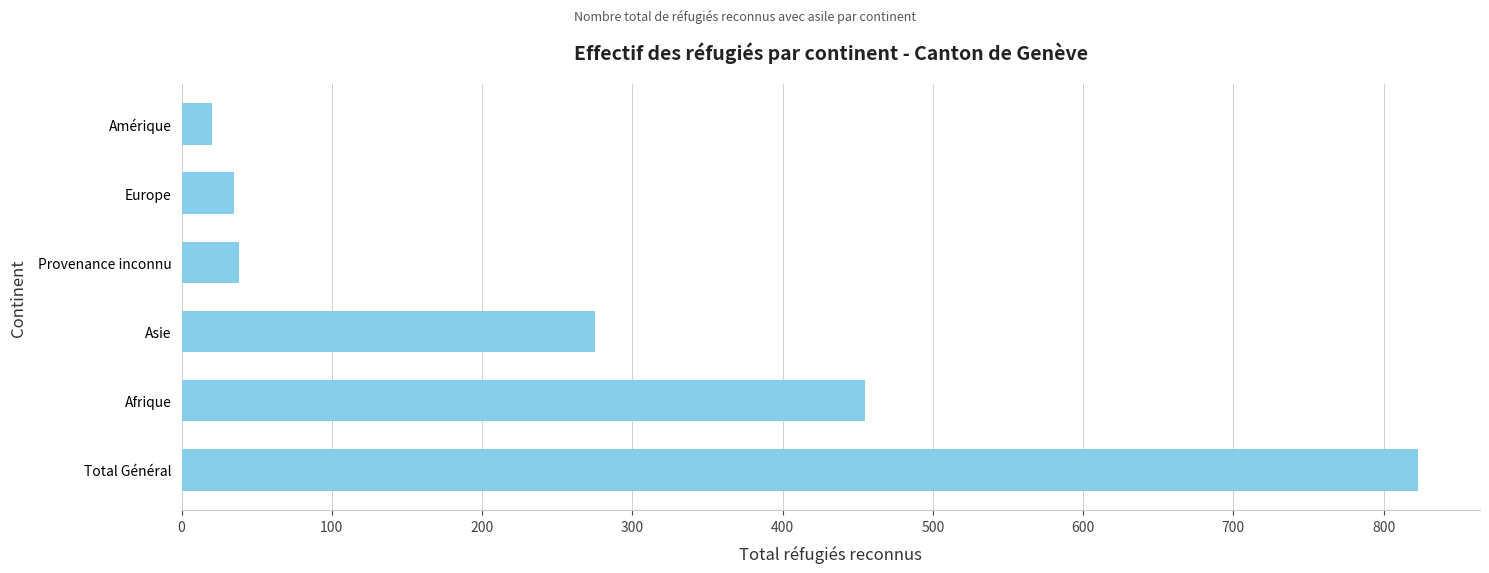

Between Total Général and Europe, which is larger?

Total Général